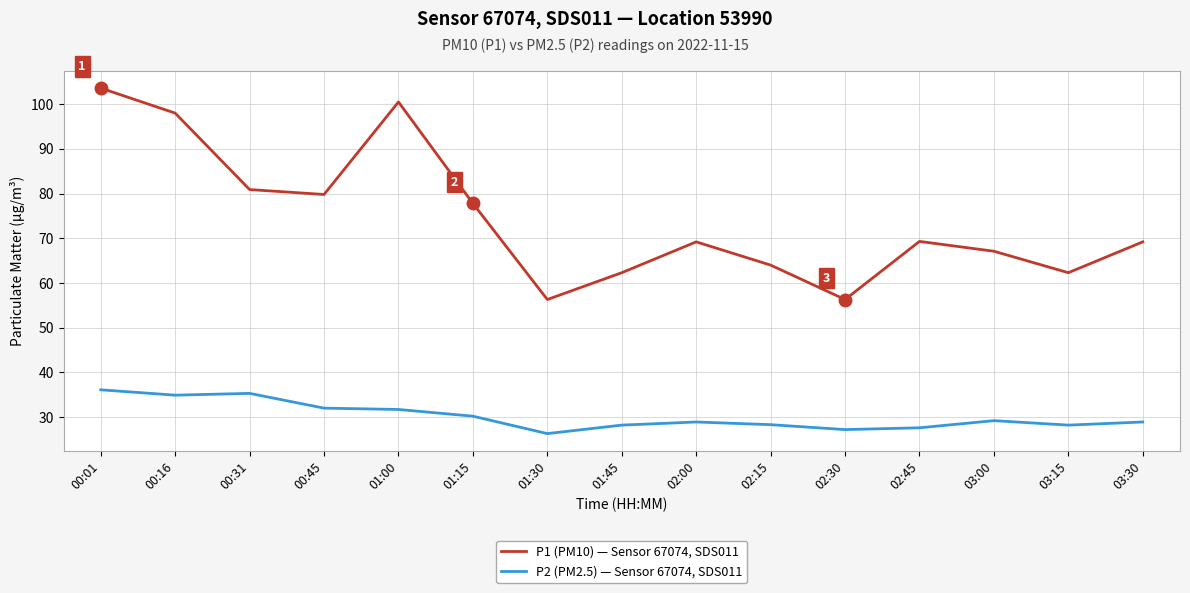

What is the total value across all series at 02:45?

96.9